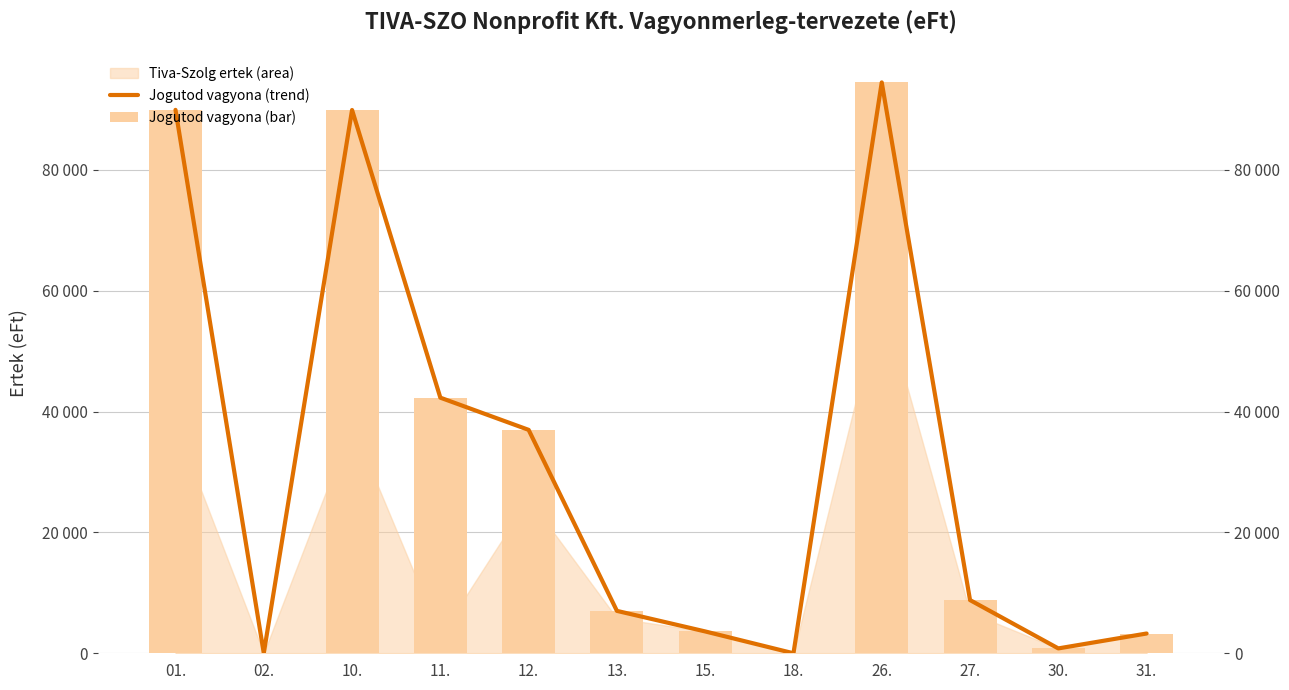

What position from the right is 18.?

5